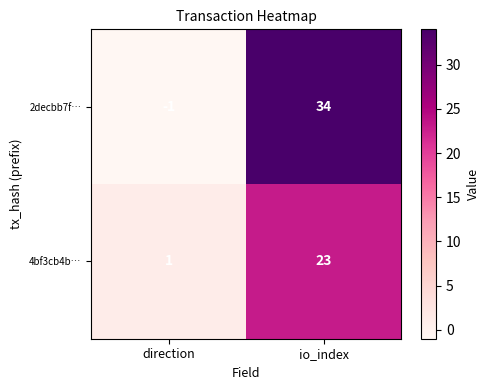

What is the spread (max minus min) of values at io_index?

11